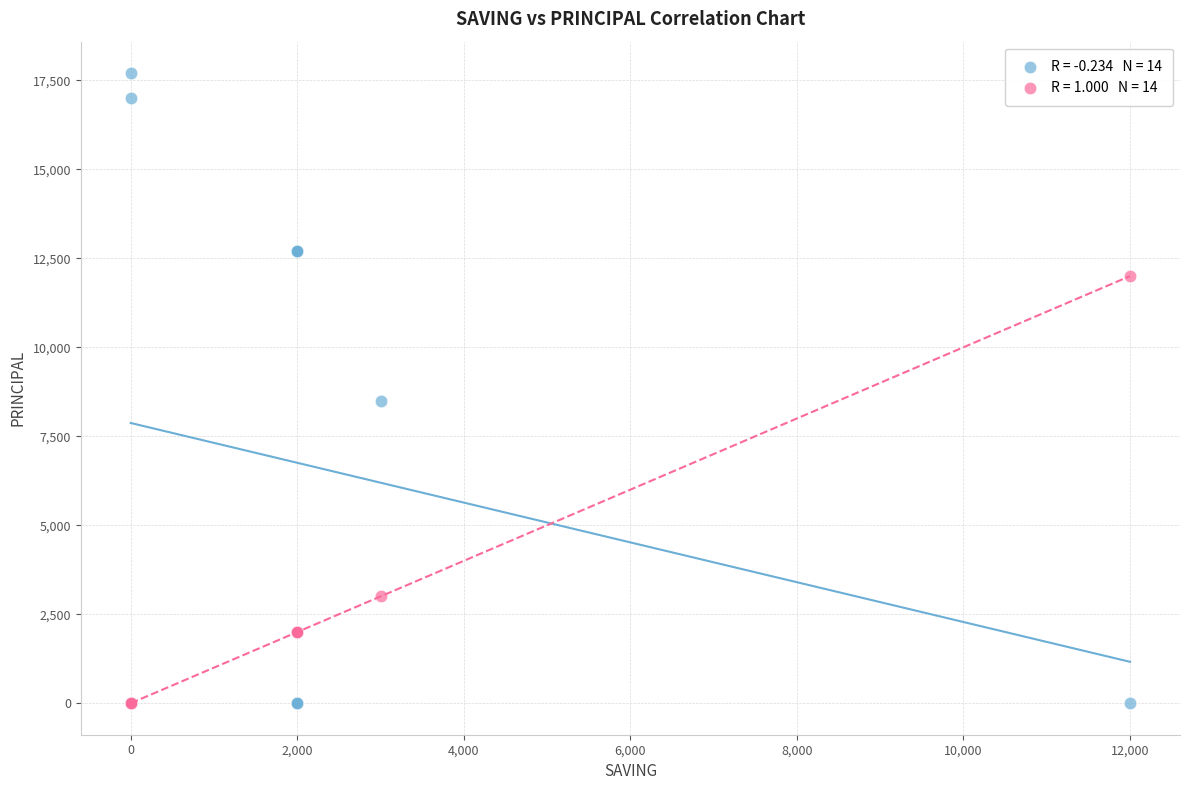

Across all series, what Y value is closest to 8850?

8500